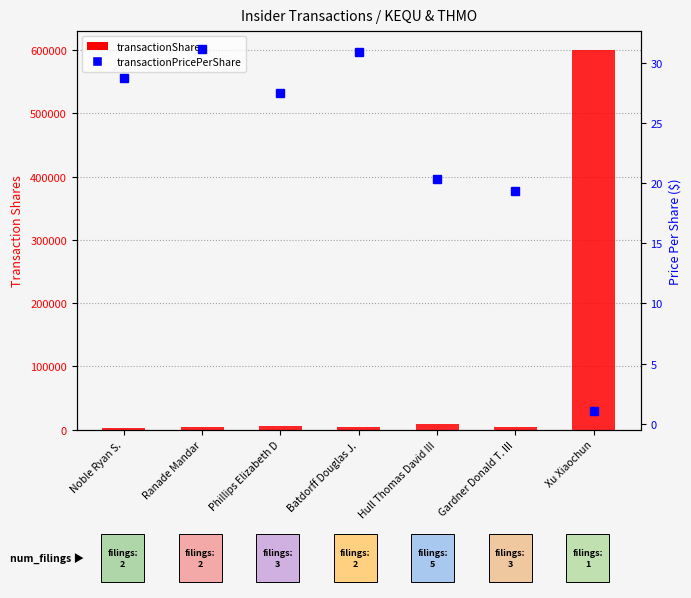

List the labels in order of transactionPricePerShare value, smallest first.

Xu Xiaochun, Gardner Donald T. III, Hull Thomas David III, Phillips Elizabeth D, Noble Ryan S., Batdorff Douglas J., Ranade Mandar